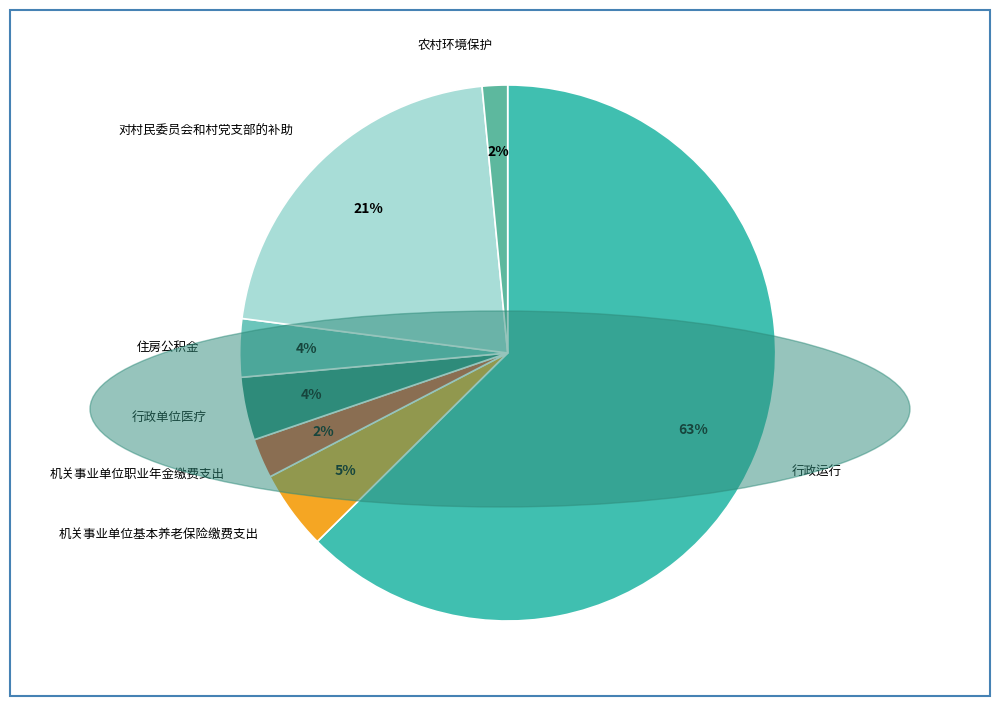

True or false: 机关事业单位职业年金缴费支出 accounts for 2% of the total.

True